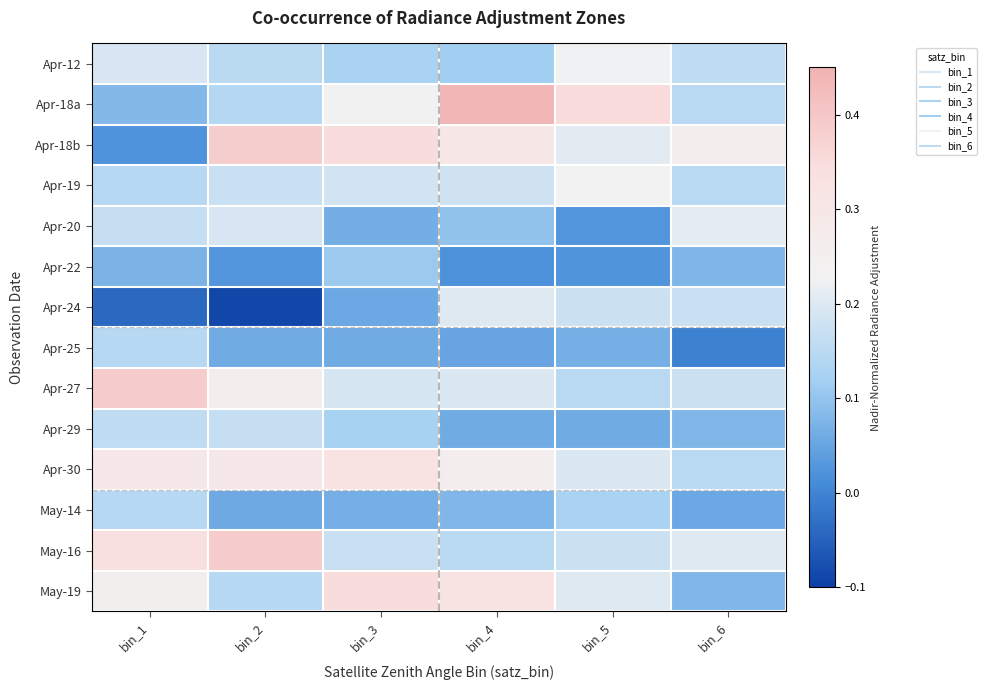

Between bin_2 and bin_5, which is larger?

bin_5